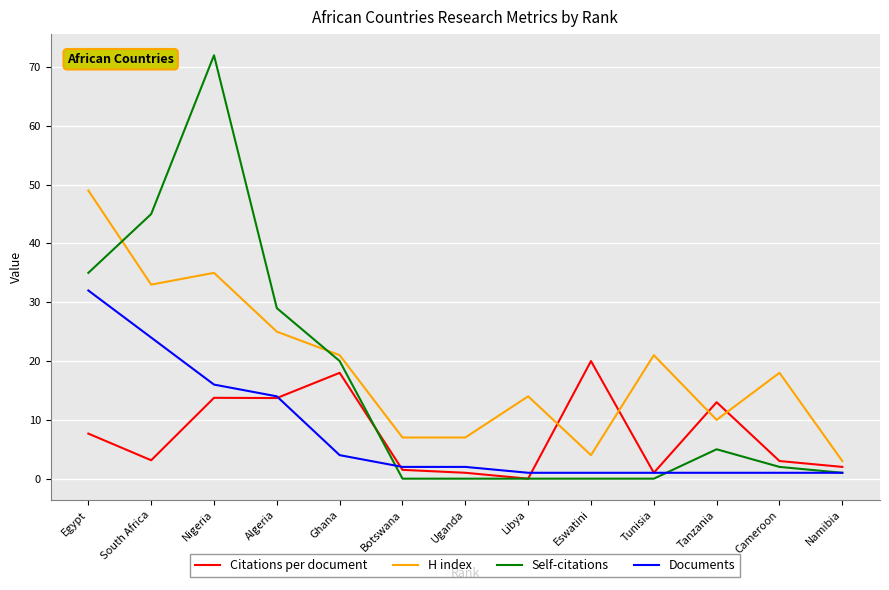

Rank the series at South Africa from lowest to highest value.

Citations per document, Documents, H index, Self-citations